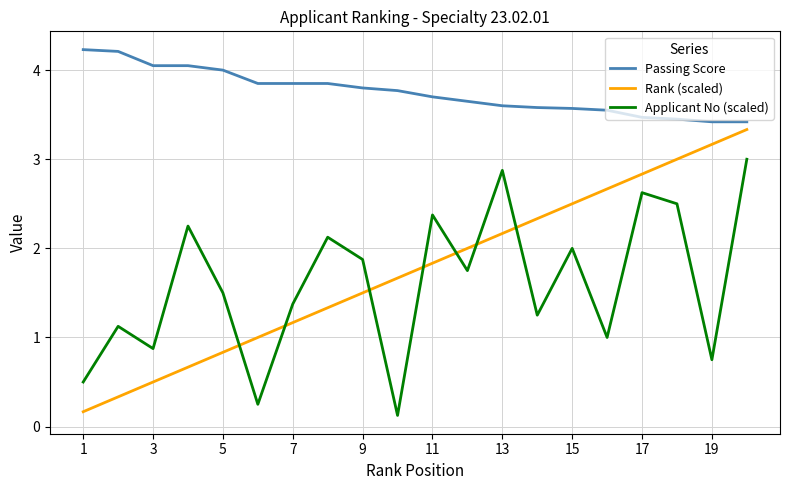

Does the chart display data point markers on the line(s)?

No